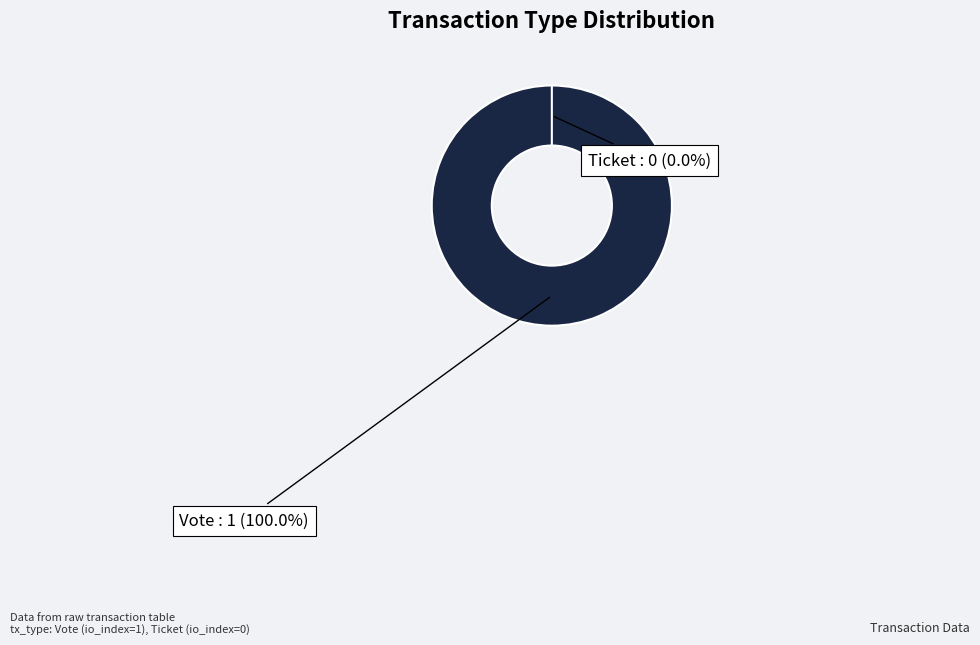

To the nearest percent, what is the combined percentage of Ticket and Vote?

100%